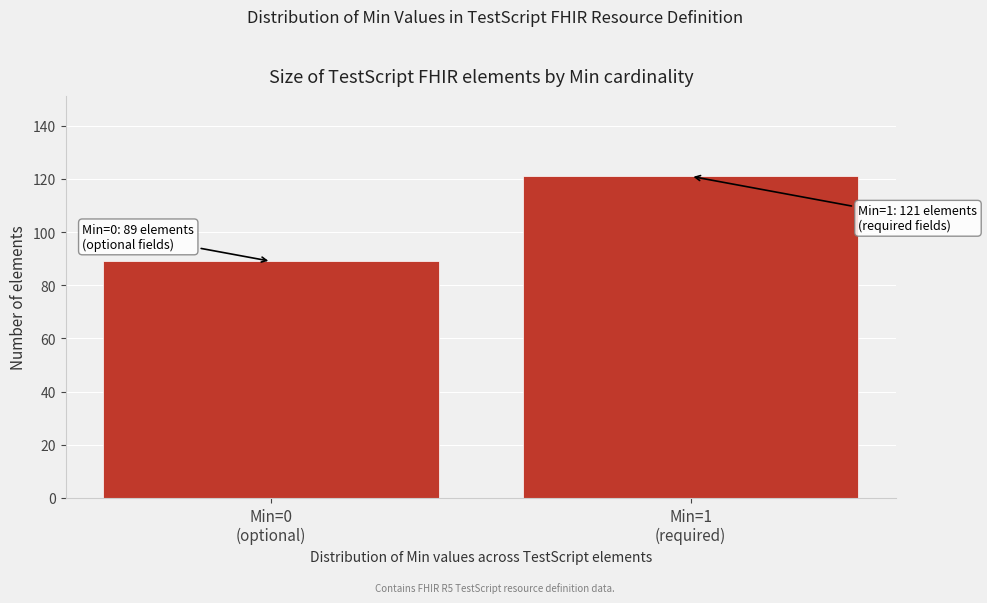

Reading right to left, what are all the values shown in this chart?

121	89